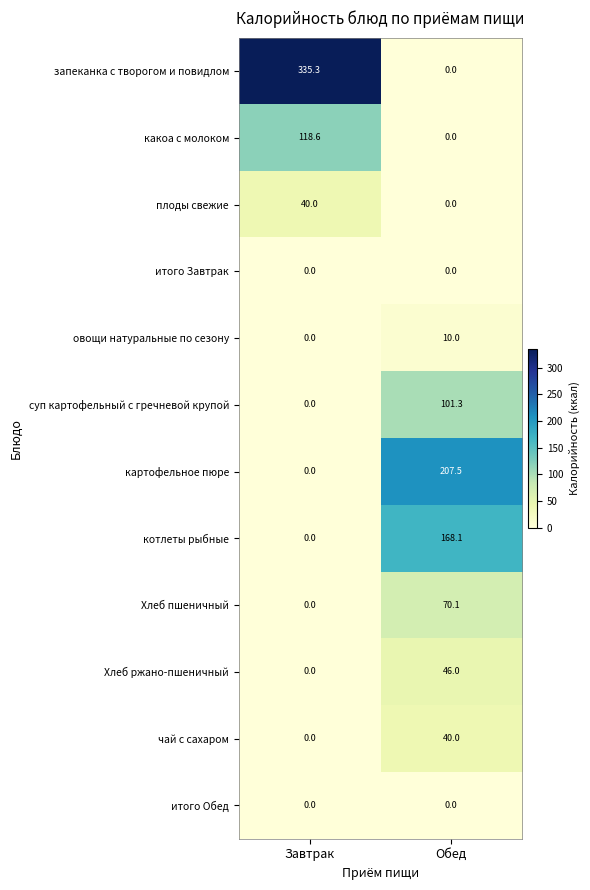

Rank the categories by Хлеб пшеничный value from lowest to highest.

Завтрак, Обед